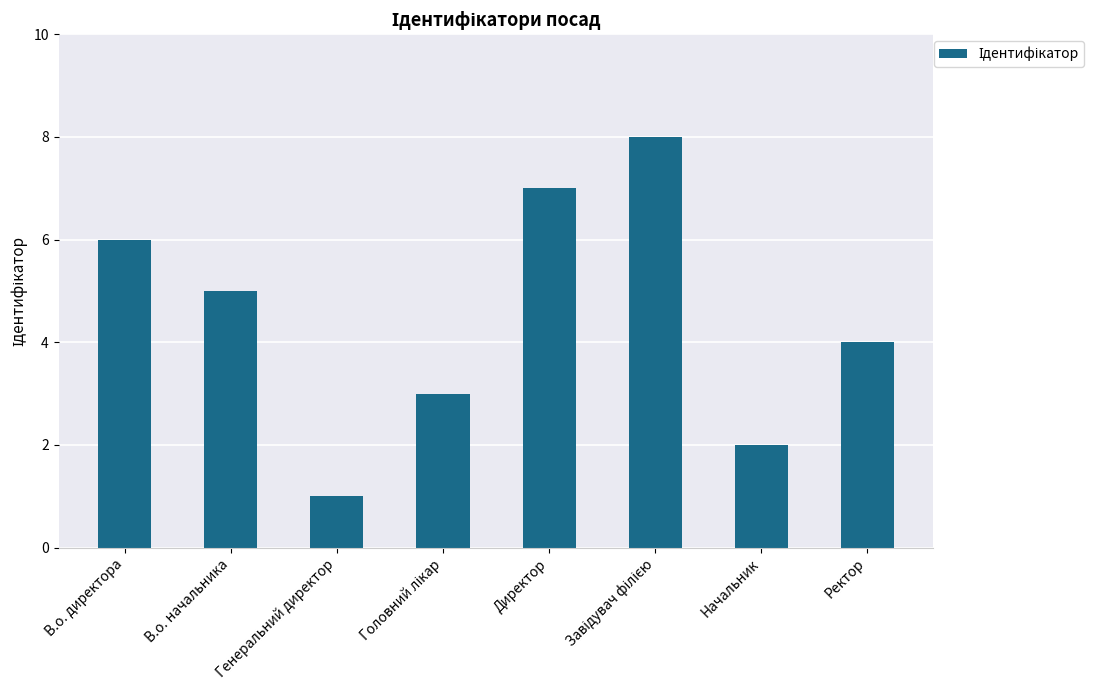

What is the greatest value displayed?

8